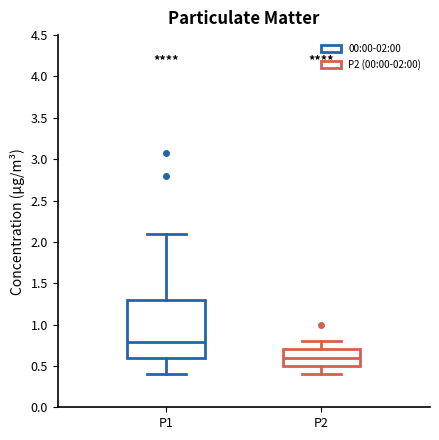

Which box is the tallest, from its lower edge to its upper edge?

P1